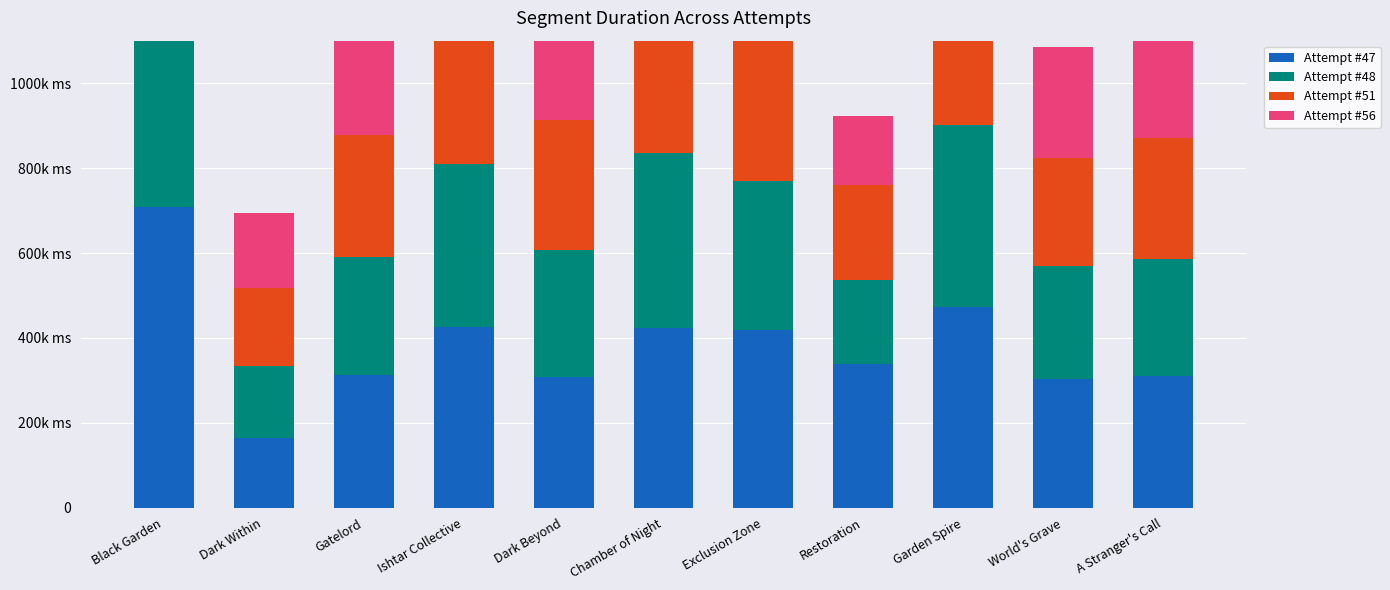

What is the difference between the maximum and minimum values in the Attempt #56 series?

403262